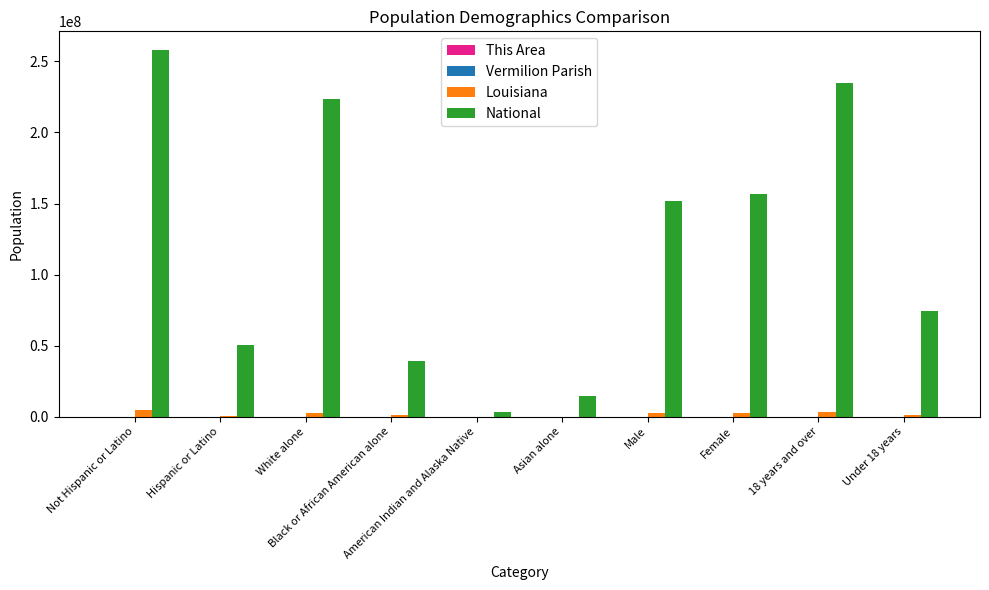

At which label is National closest to 130600096?

Male